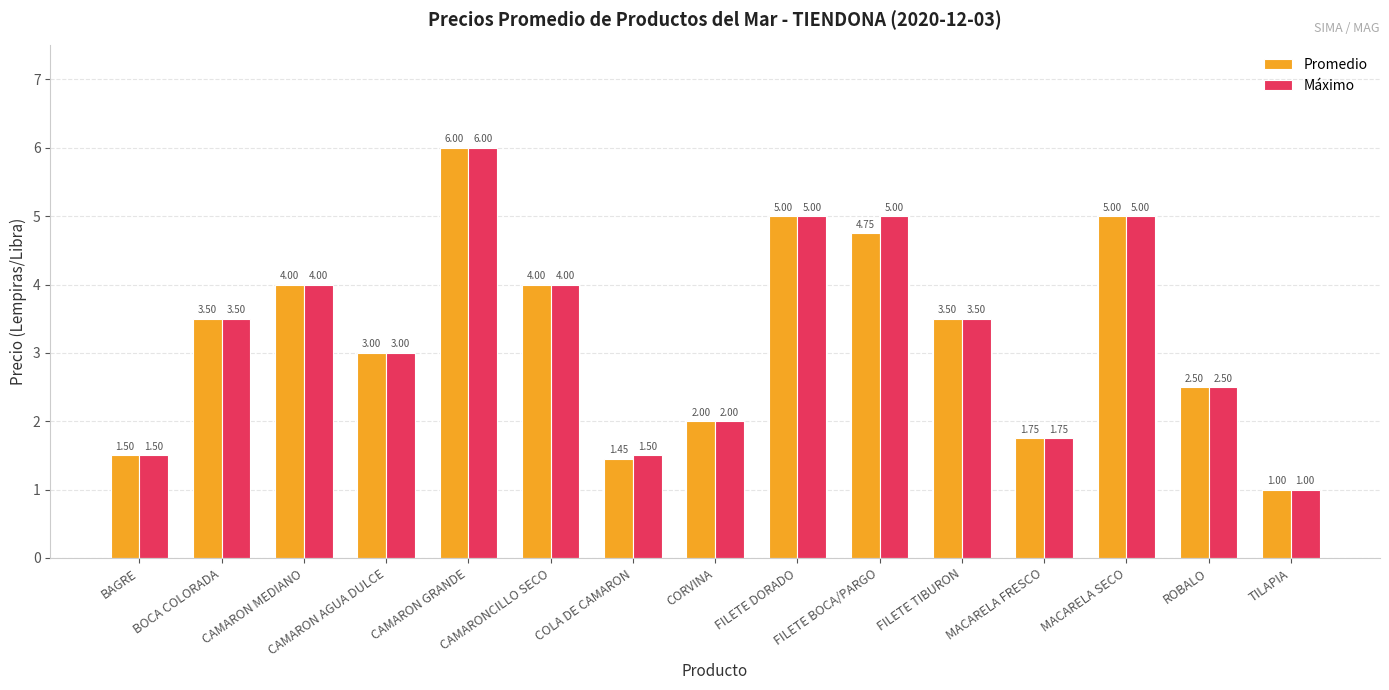

Which label corresponds to the largest value in the chart?

CAMARON GRANDE